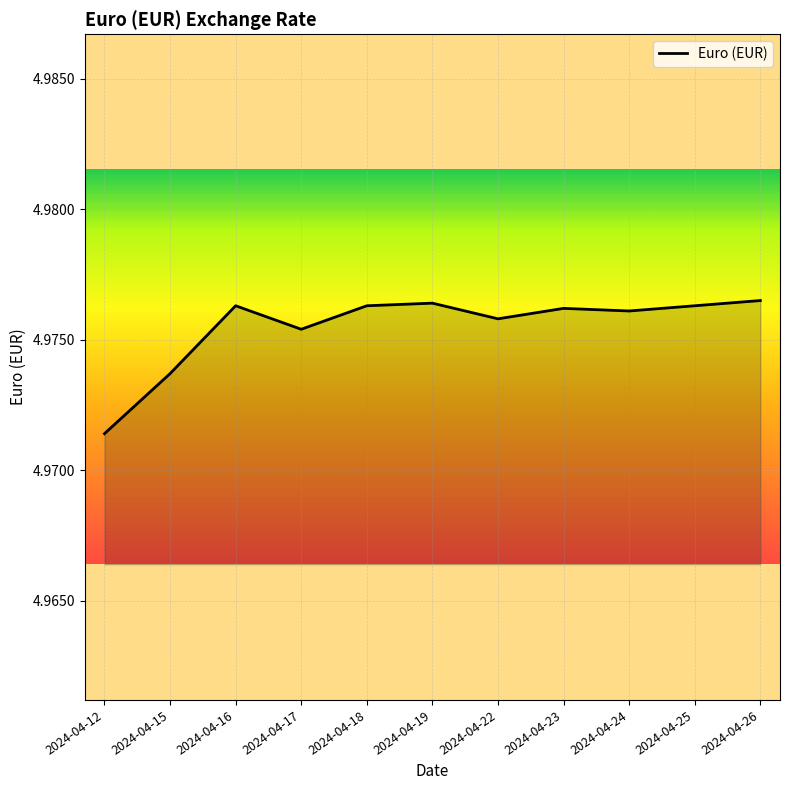

Which label corresponds to the smallest value in the chart?

2024-04-12